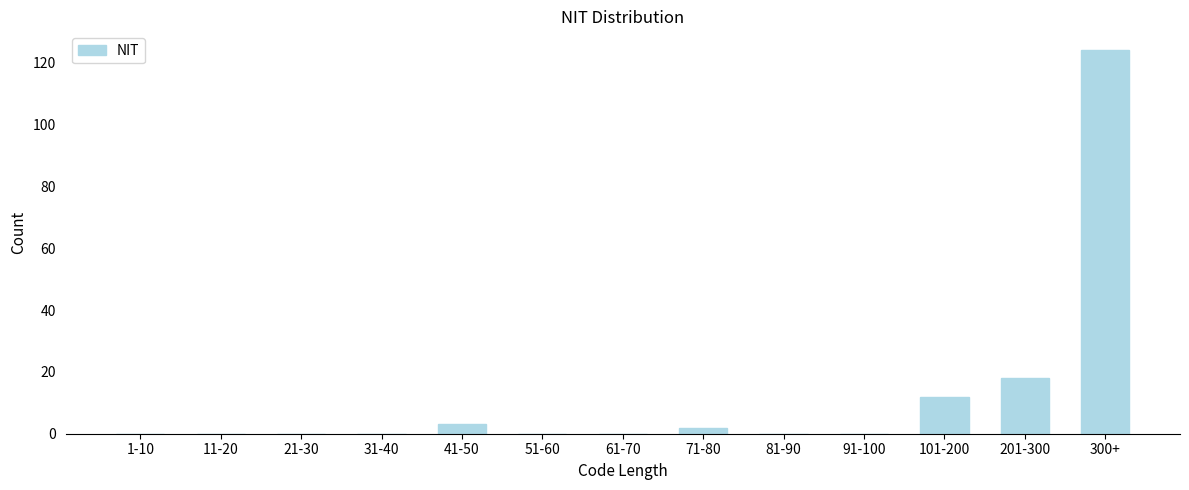

Reading left to right, transcribe all the data shown in this chart.

1-10=0	11-20=0	21-30=0	31-40=0	41-50=3	51-60=0	61-70=0	71-80=2	81-90=0	91-100=0	101-200=12	201-300=18	300+=124